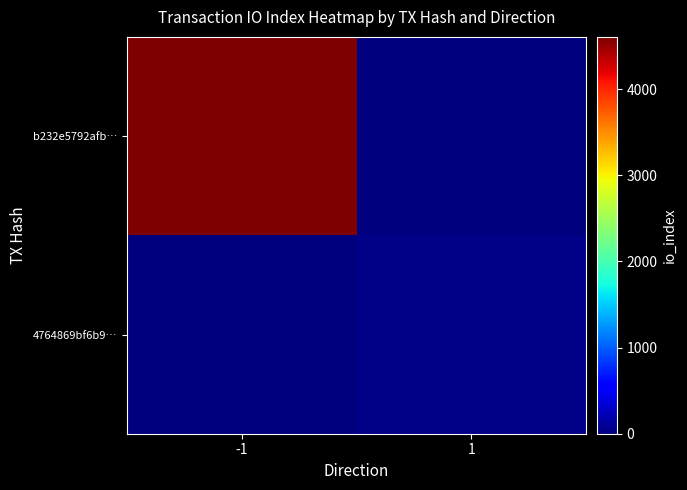

Reading left to right, extract all data points from this chart.

b232e5792afb…: -1=4607	1=0
4764869bf6b9…: -1=0	1=43